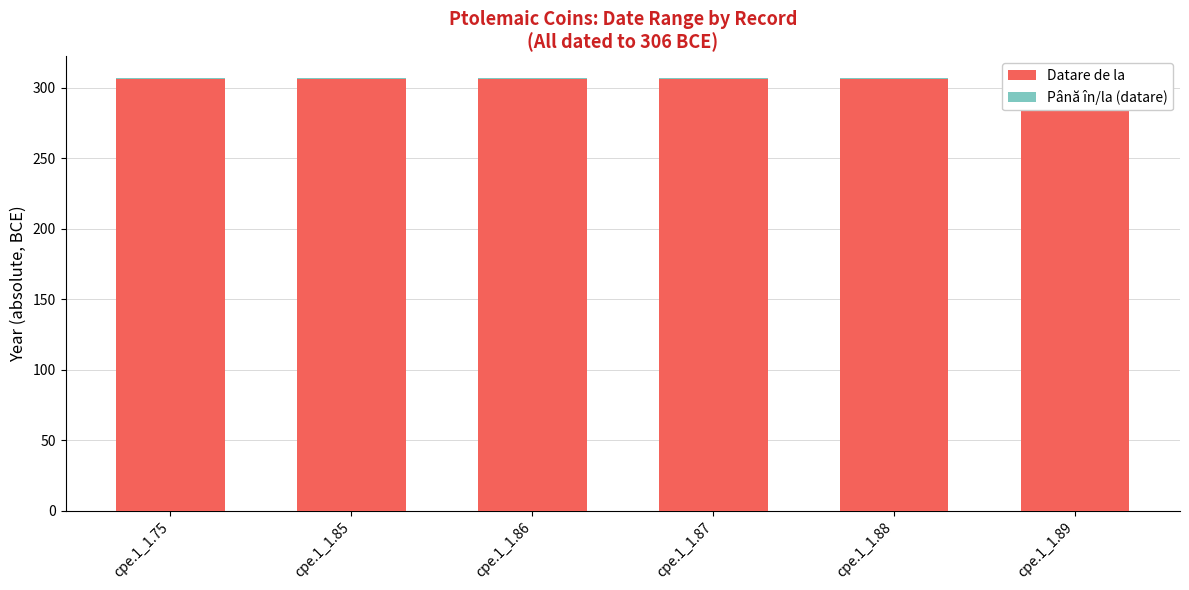

Which series has the widest spread of values?

Datare de la